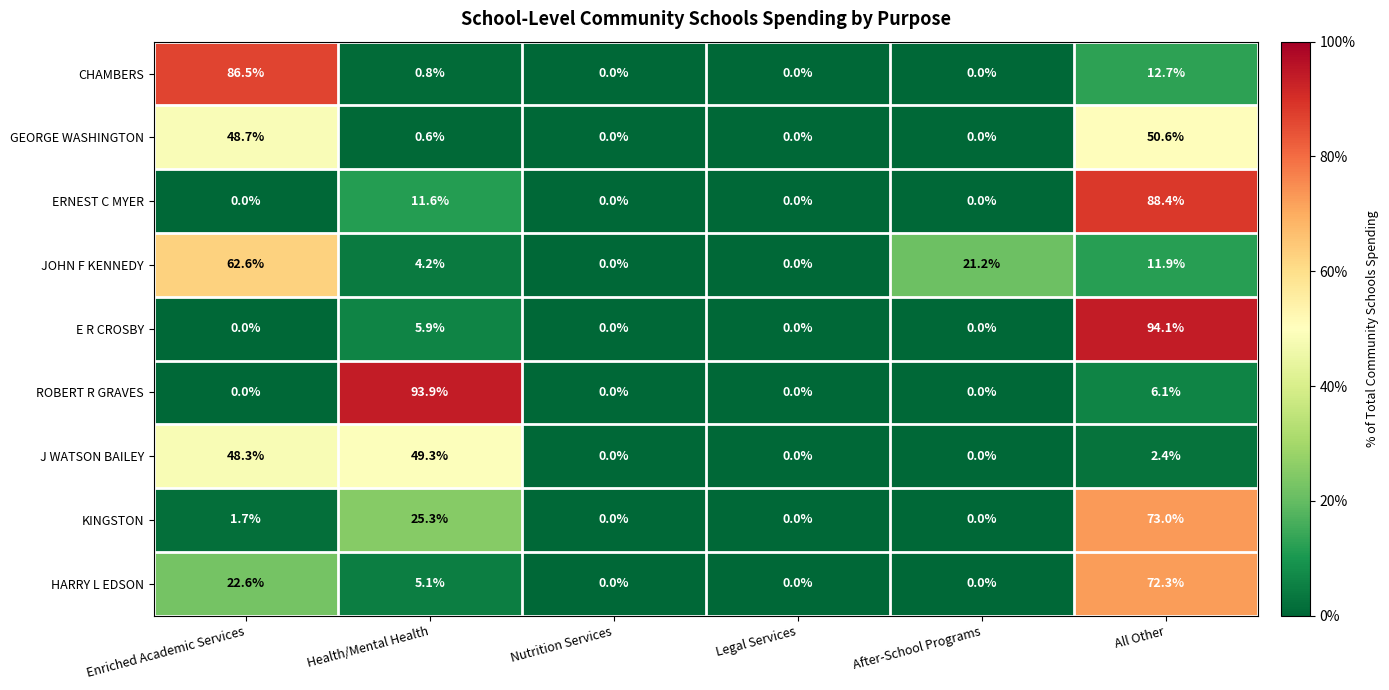

Which category has the highest value in the ERNEST C MYER series?

All Other